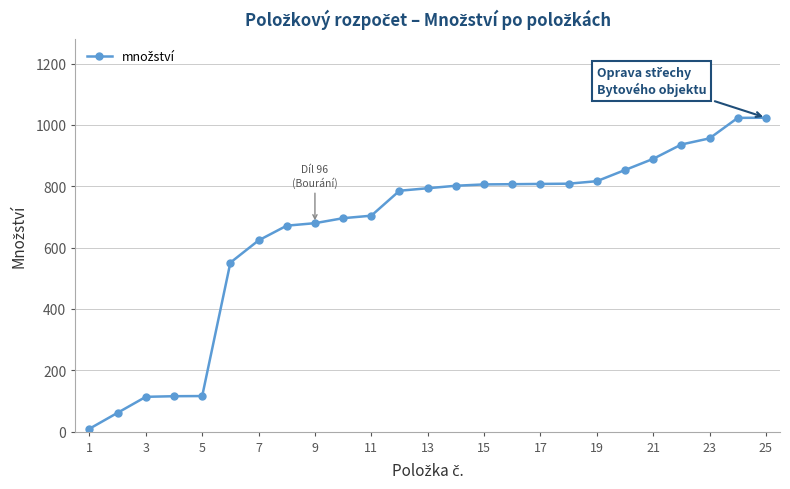

How many values are below 793?

12